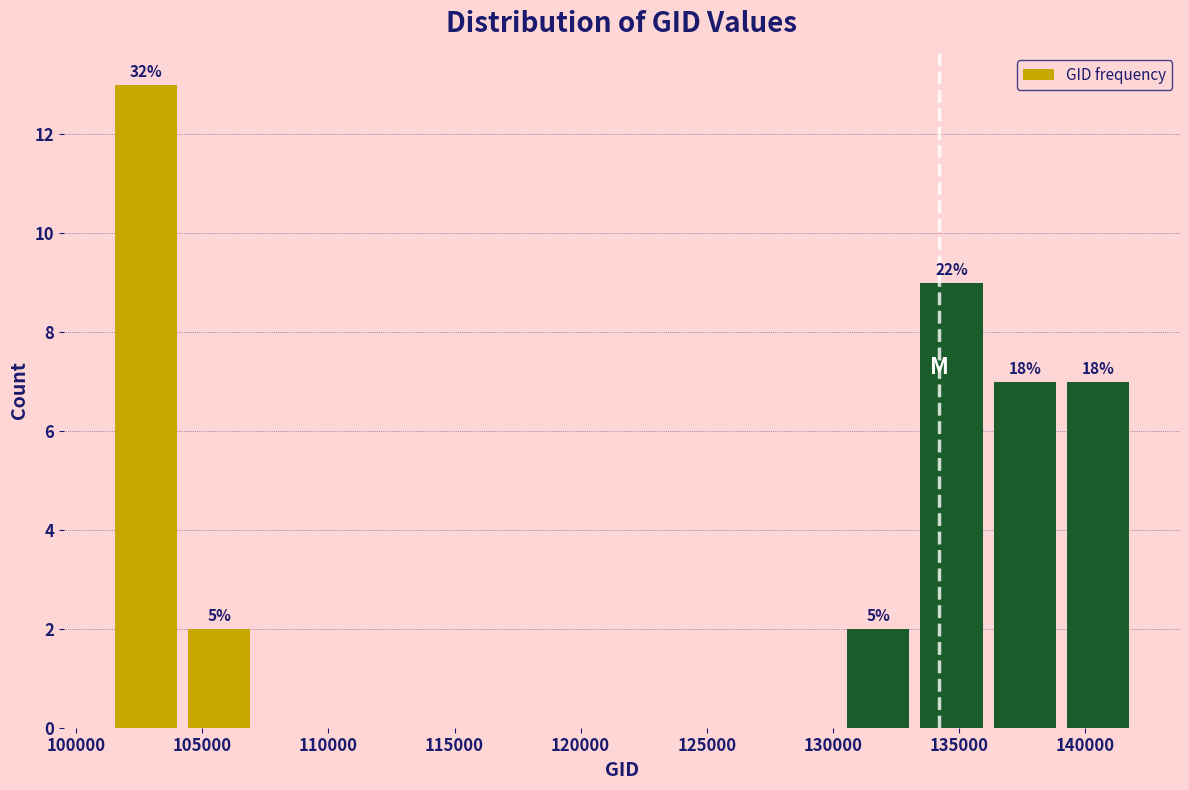

Which range on the x-axis has the tallest bar?

101500 to 104000